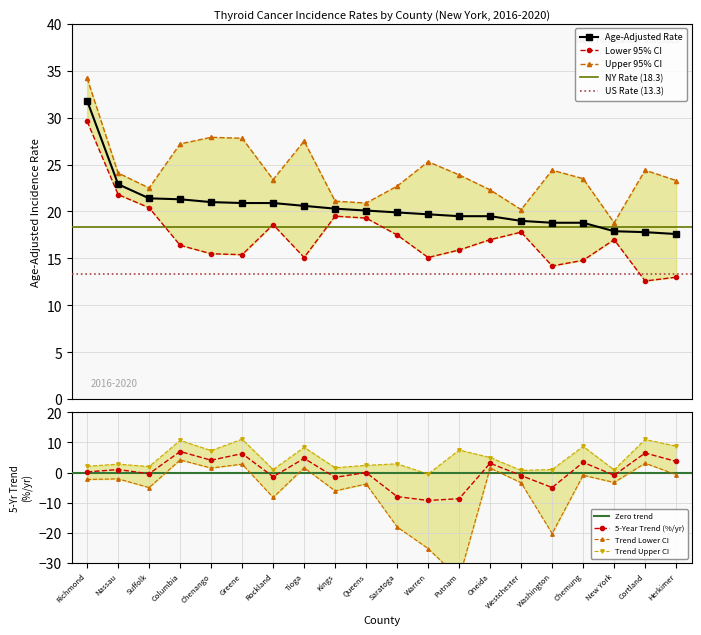

Where is Age-Adjusted Rate nearest to the value 24?

Nassau